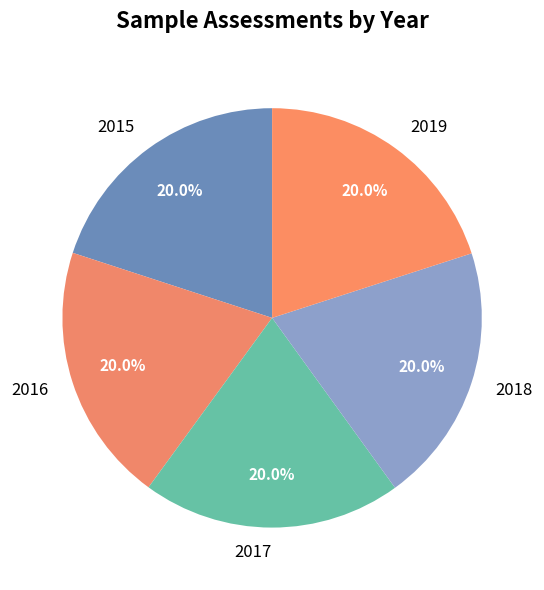

How many segments does this pie chart have?

5